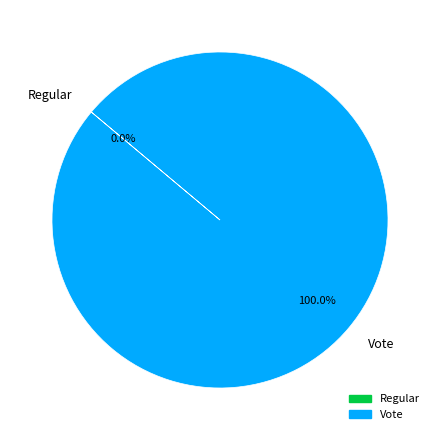

Does any single category account for the majority?

Yes